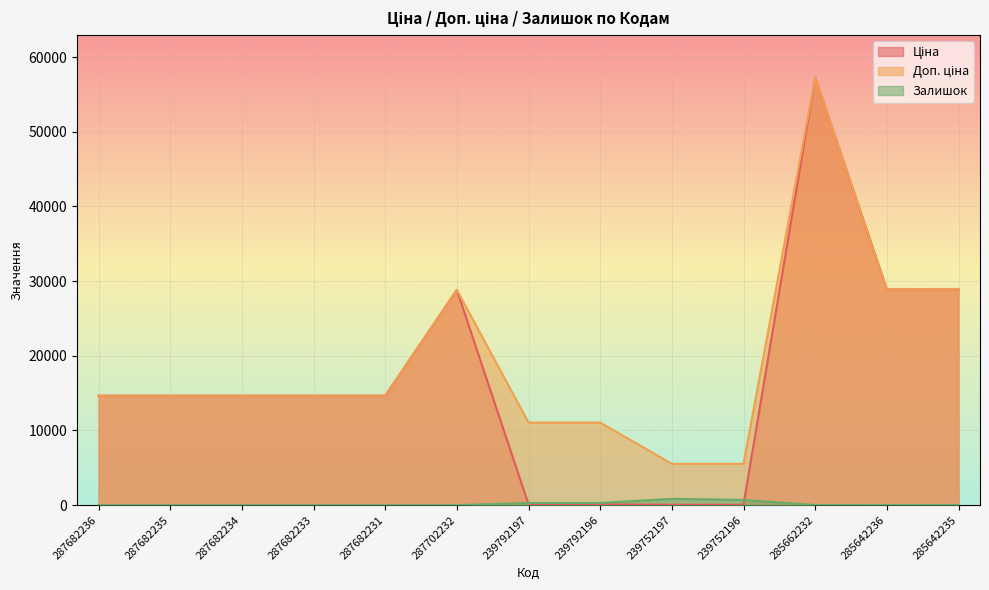

What is the value of the Доп. ціна point at the 5th from the left?

14649.6